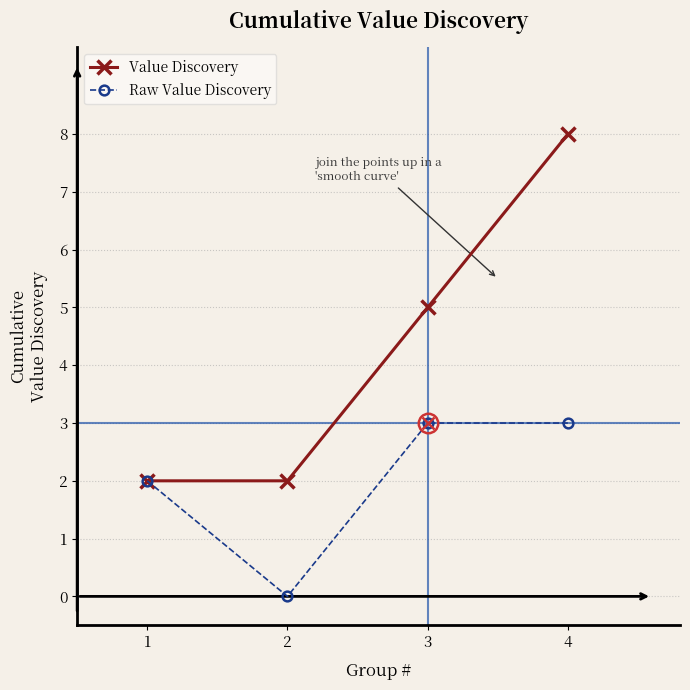

True or false: Value Discovery has a value of 2 at 1.

True